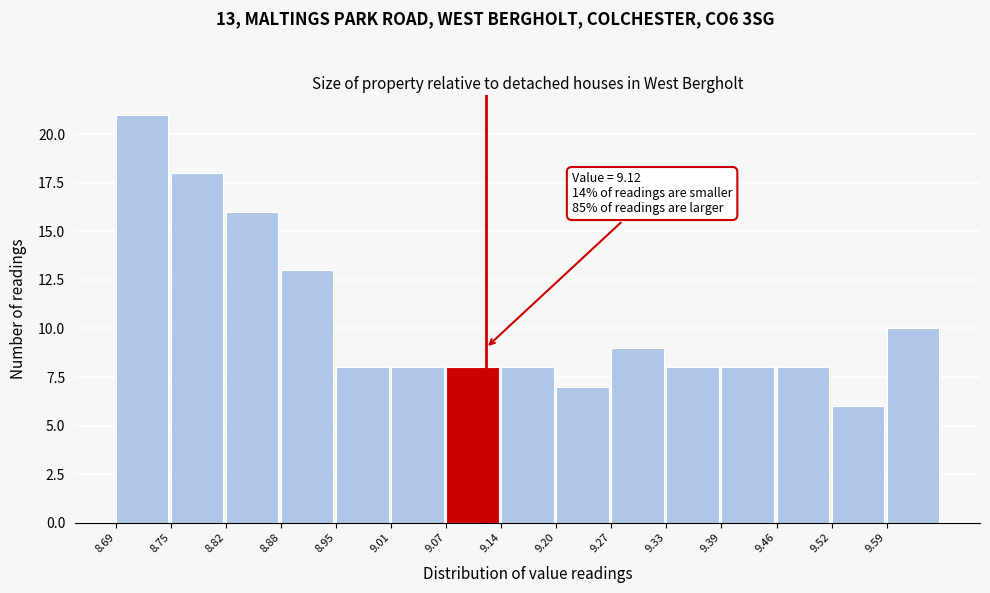

Over which range of the x-axis is the bar tallest?

8.690 to 8.754